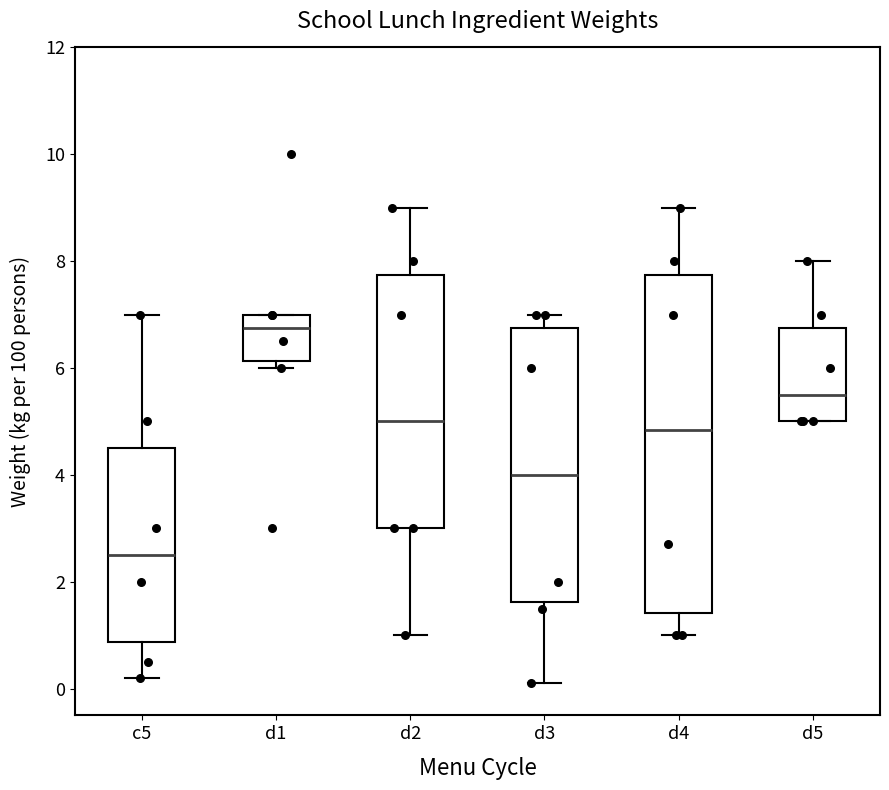

Where is the upper edge of the box for d5 on the y-axis? The values are not printed on the chart, so give them approximately, as read against the axis.

6.8